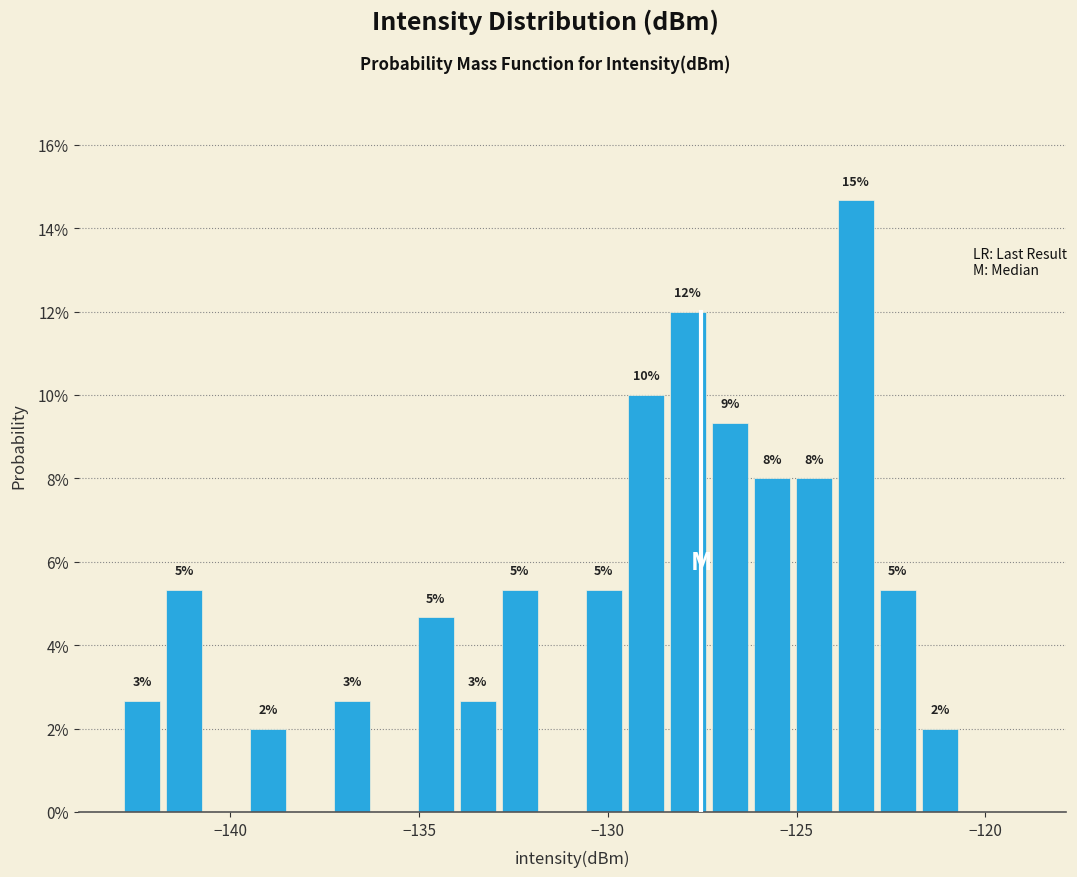

Around what value on the x-axis is the tallest bar? Give the approximate position of its centre, as read against the axis.

-123.5